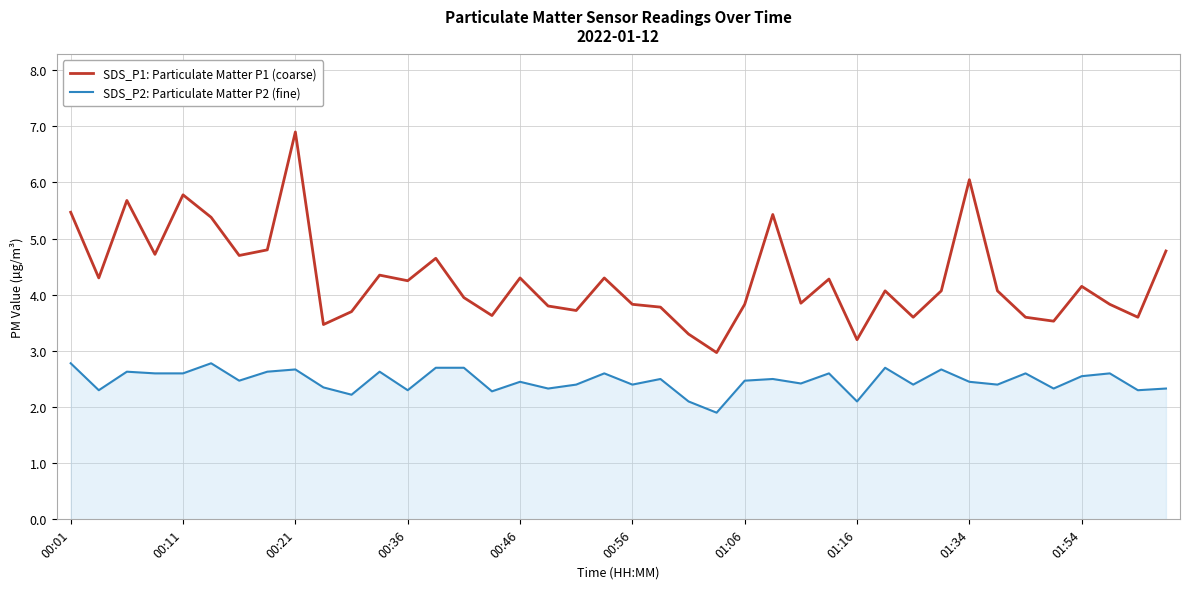

True or false: SDS_P2: Particulate Matter P2 (fine) and SDS_P1: Particulate Matter P1 (coarse) intersect in this chart.

False